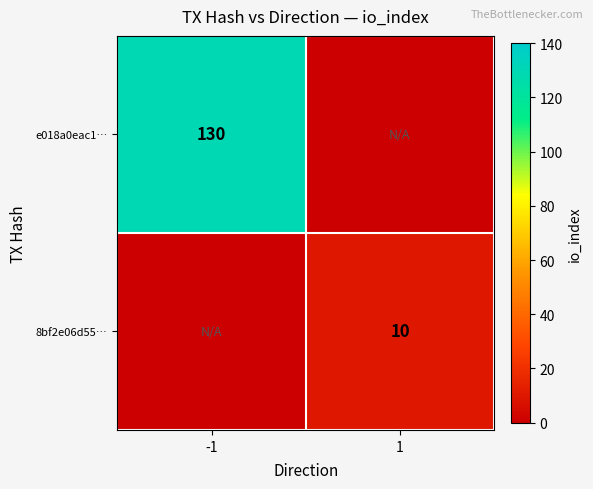

The value of e018a0eac1… at -1 is 130. True or false?

True